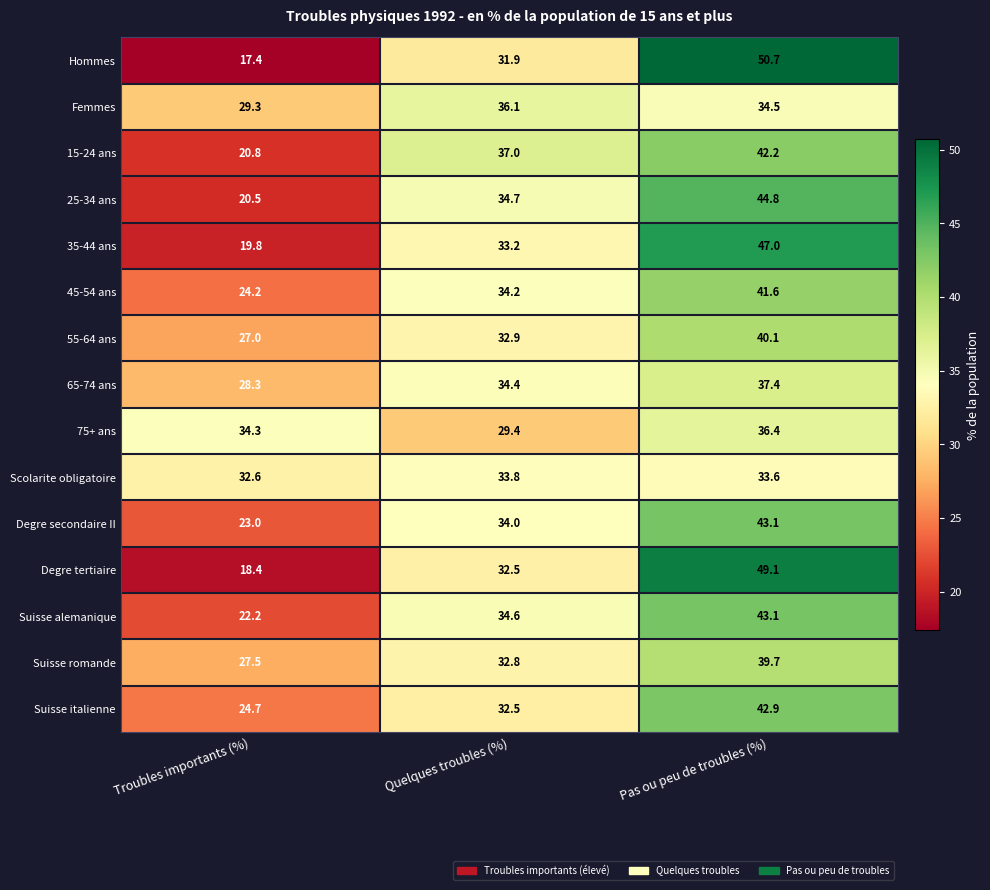

The value of 35-44 ans at Troubles importants (%) is 19.8. True or false?

True